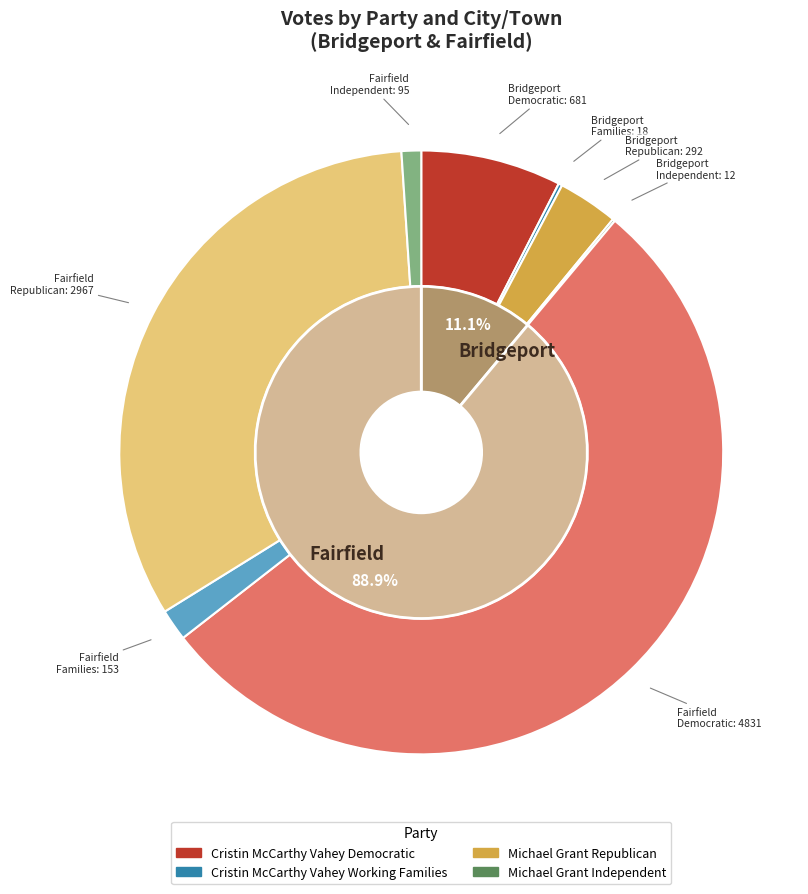

Does any single category account for the majority?

Yes